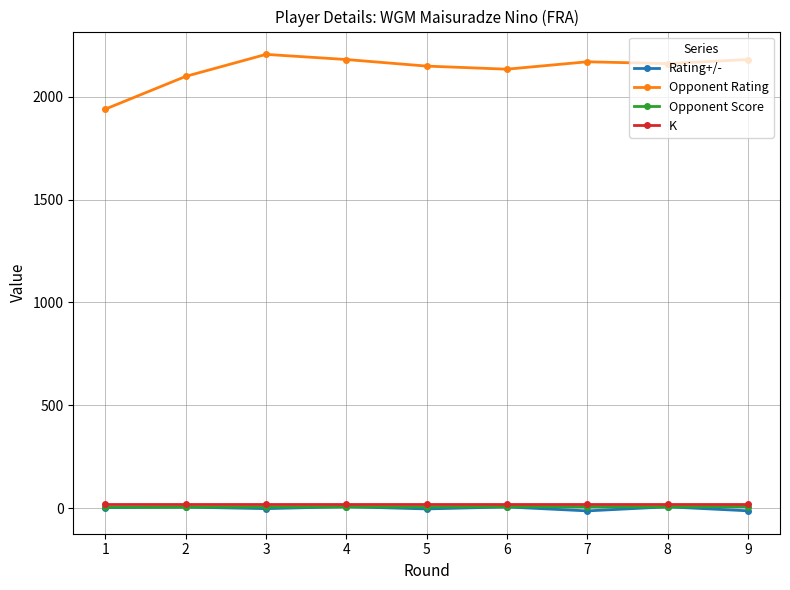

Which series has the largest total across all categories?

Opponent Rating